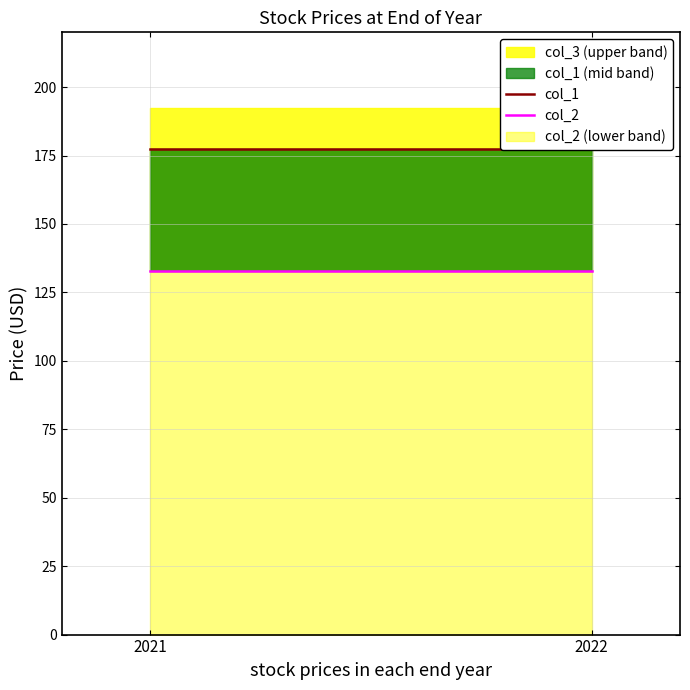

Reading right to left, what are all the values shown in this chart?

col_1: 177.3	177.3
col_2: 132.7	132.7